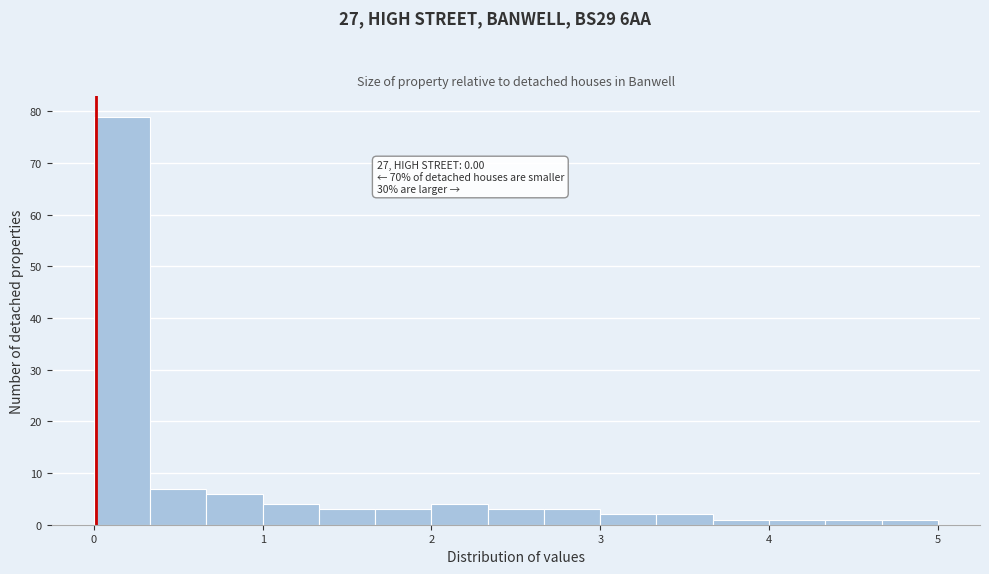

Around what value on the x-axis is the tallest bar? Give the approximate position of its centre, as read against the axis.

0.2